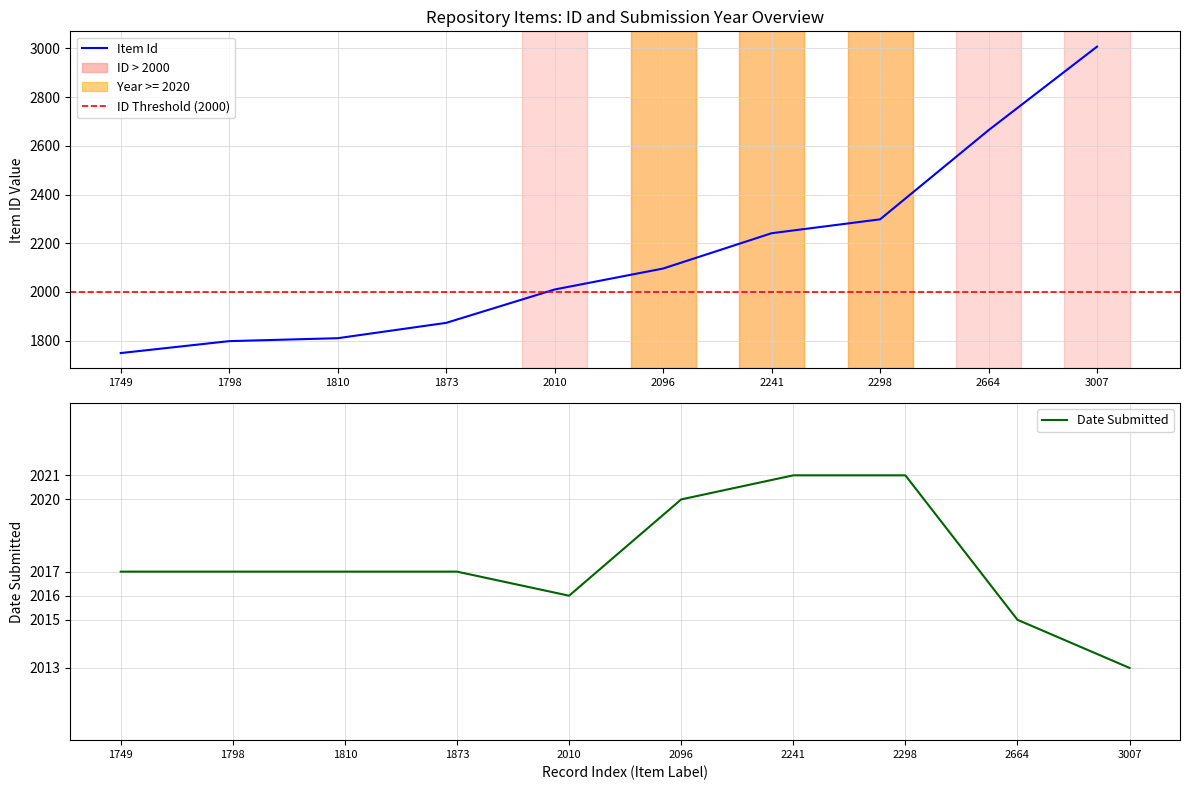

True or false: Item Id has a value of 2096 at 2096.

True